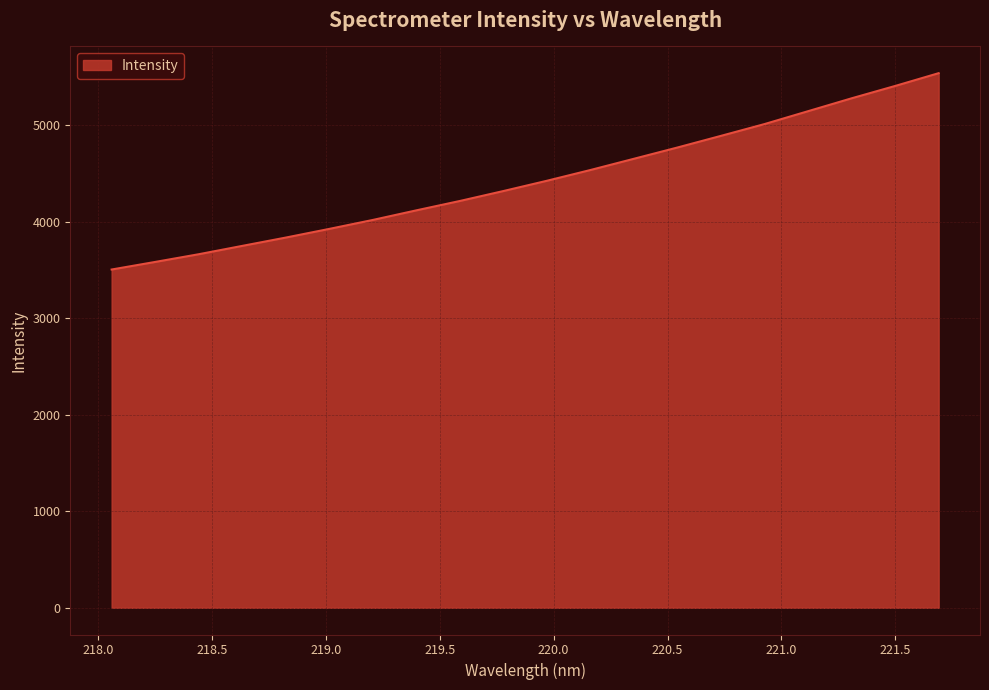

What is the smallest value displayed?

3505.6